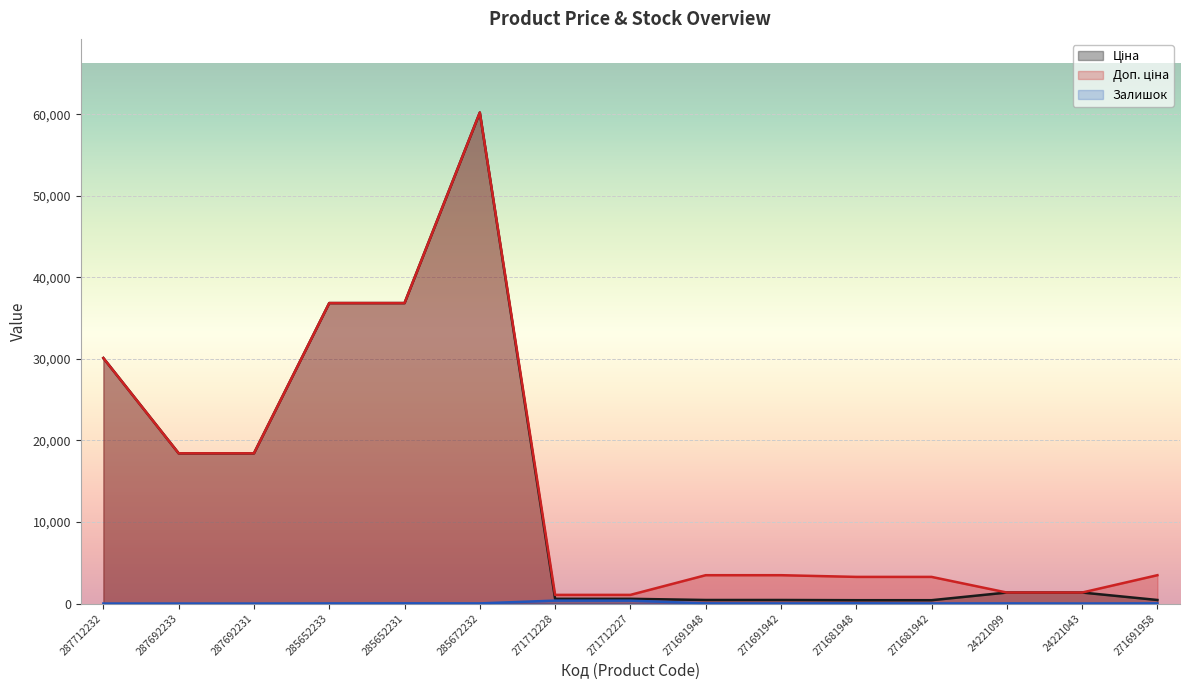

What is the label of the 15th point from the right?

287712232